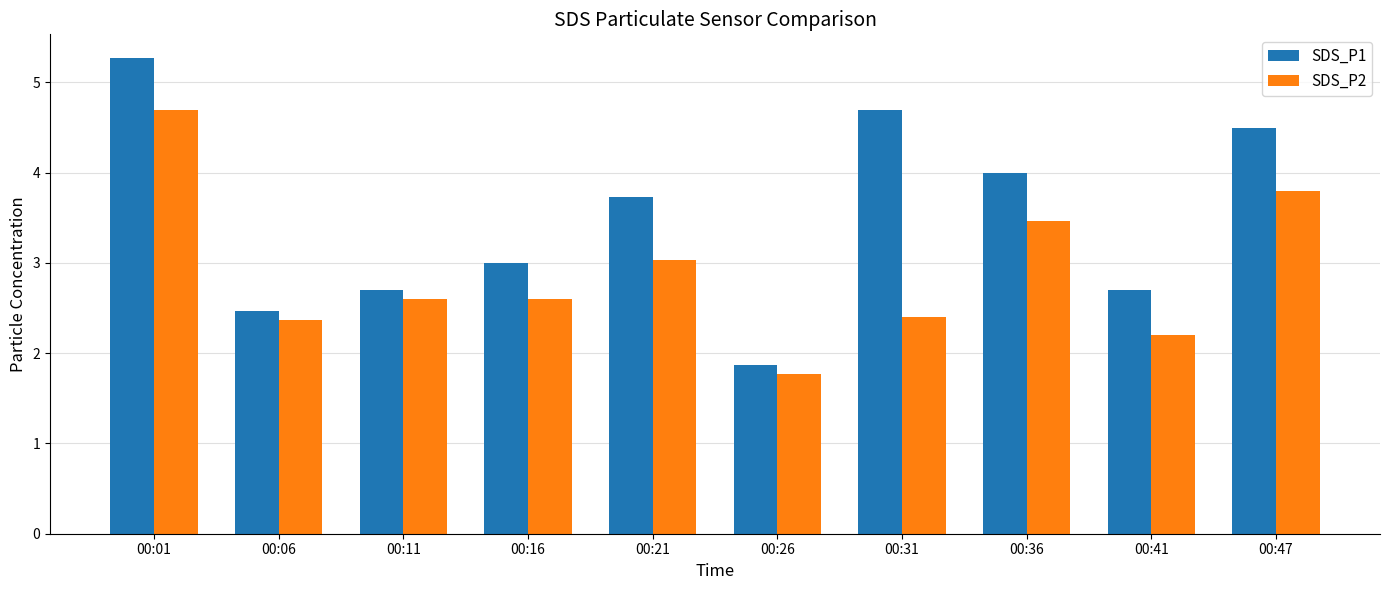

List the series in order of their overall mean, highest first.

SDS_P1, SDS_P2